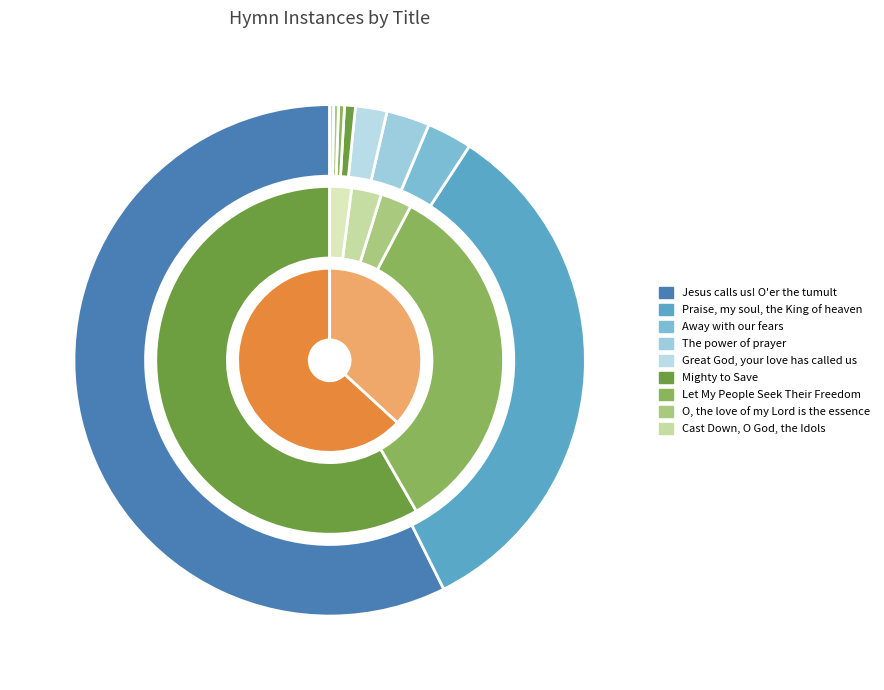

Which category has the biggest portion of the pie?

Jesus calls us! O'er the tumult